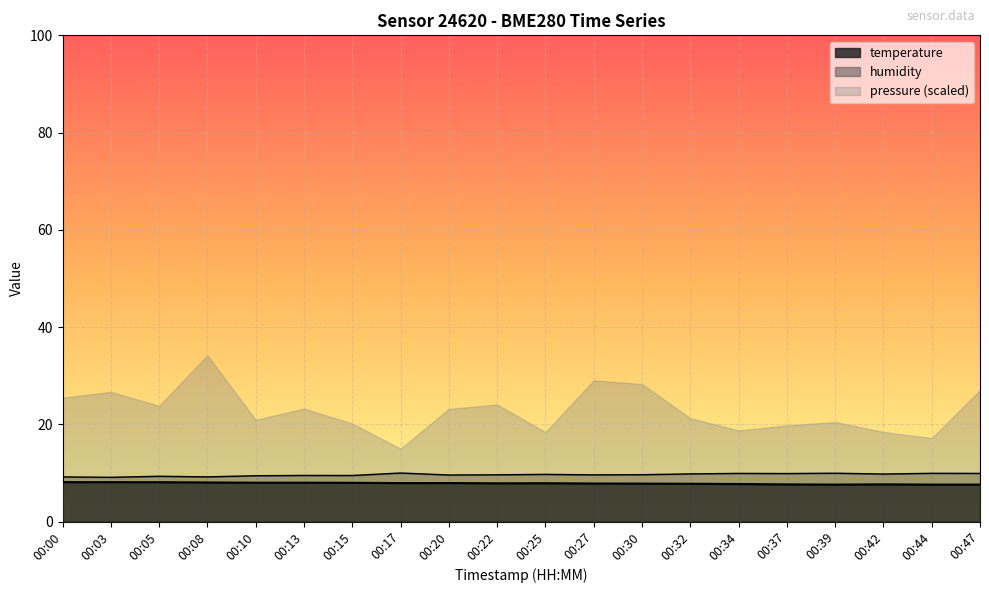

True or false: temperature has a value of 13.7 at 00:20.

False